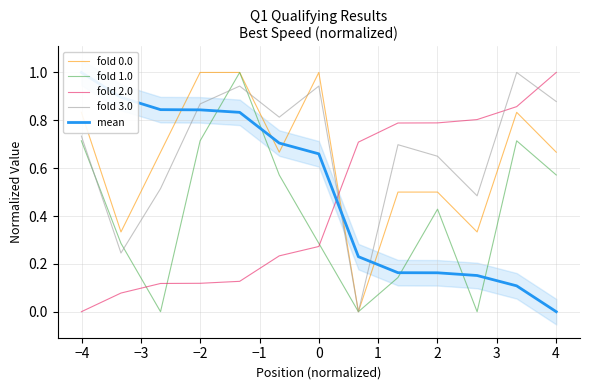

In fold 3.0, how many points are lower than both neighbors (excluding endpoints)?

4